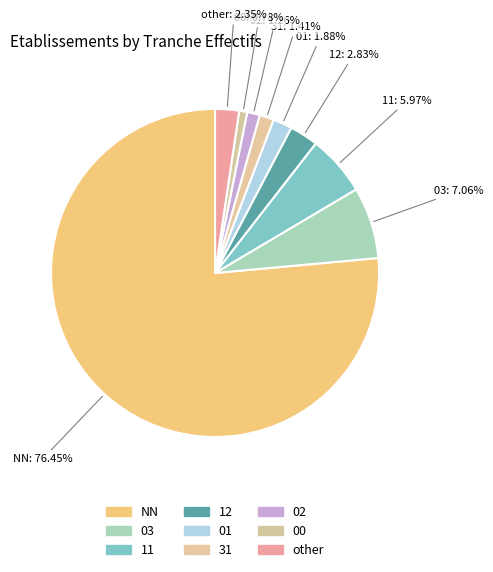

How many segments does this pie chart have?

9